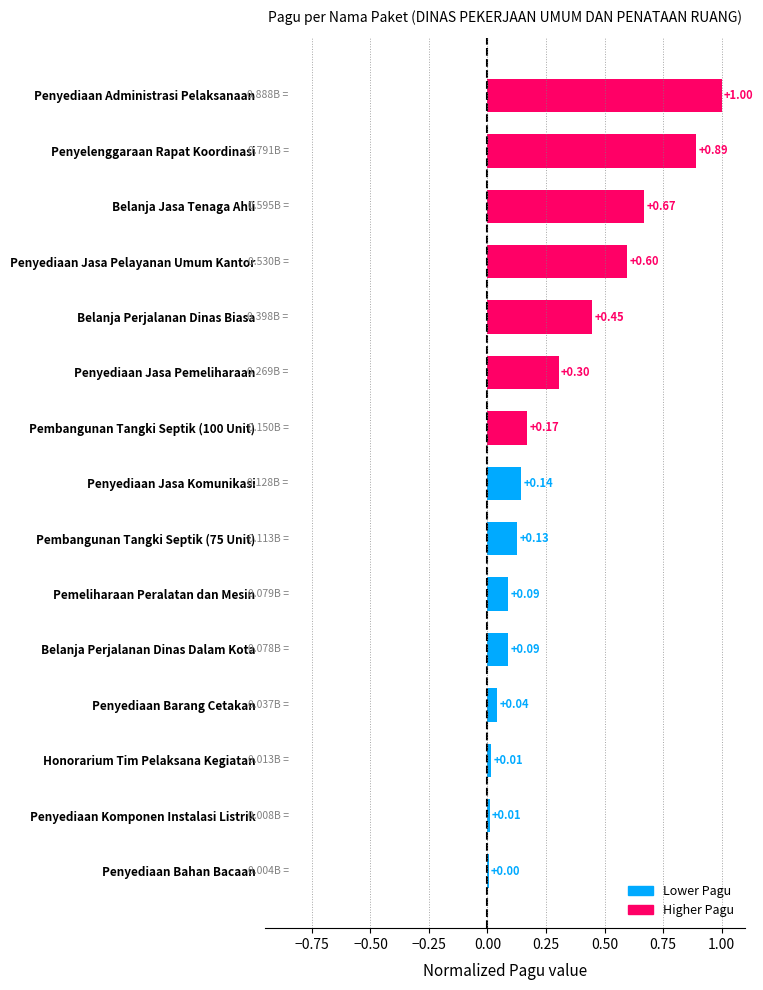

What is the change in value from Penyediaan Barang Cetakan to Penyediaan Administrasi Pelaksanaan?

+1.0